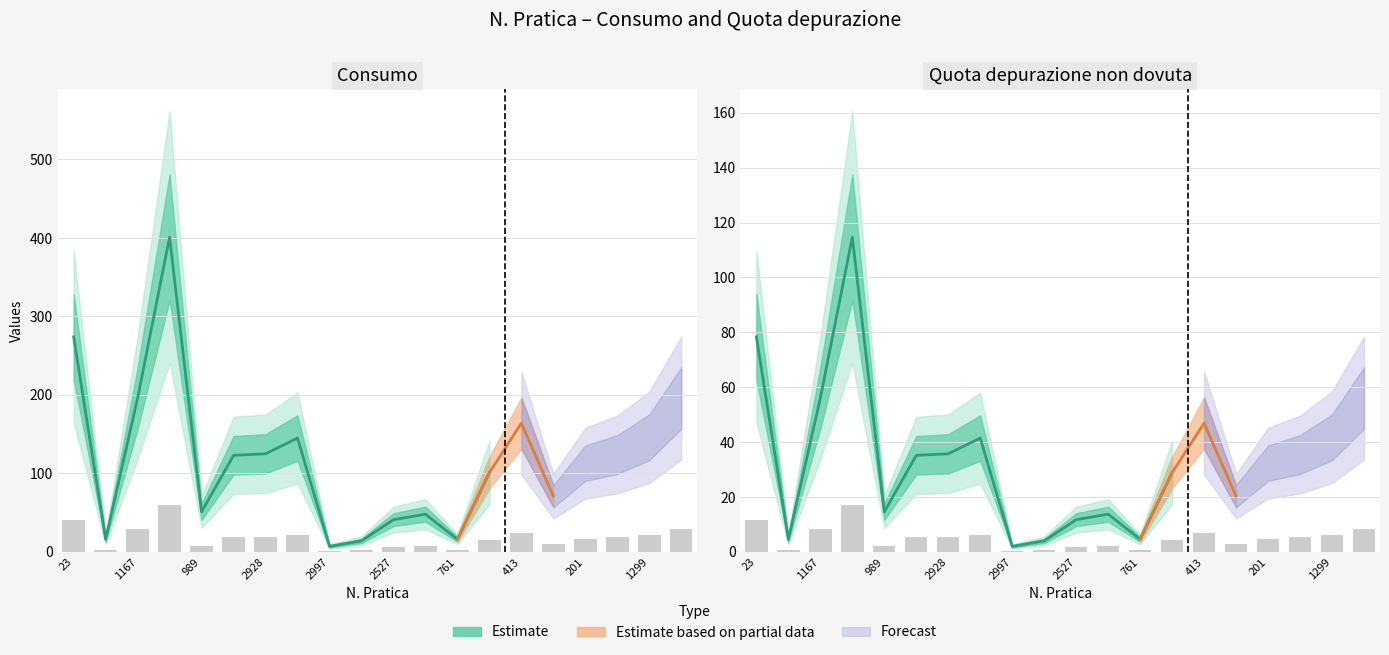

What position from the left is 1299?

19